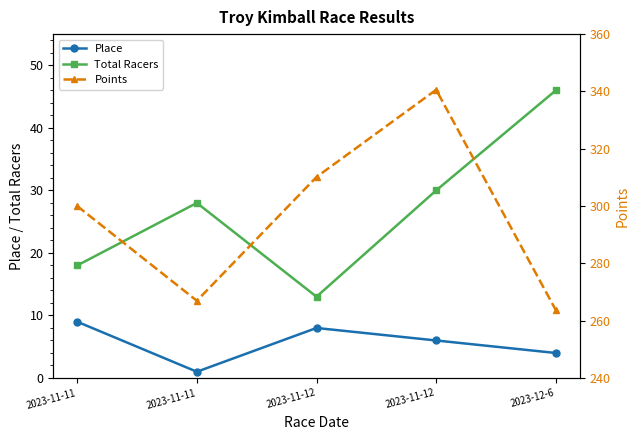

Is this an area chart (filled region under the line)?

No